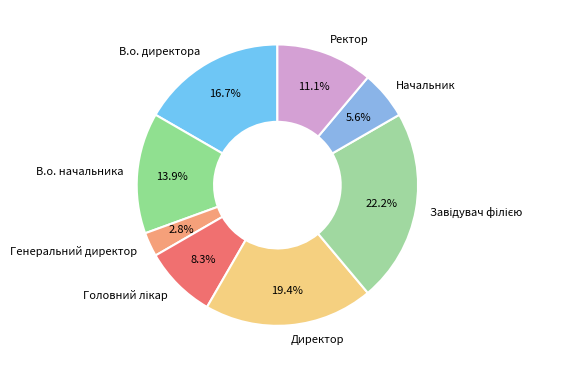

To the nearest percent, what is the combined percentage of Начальник and Ректор?

17%